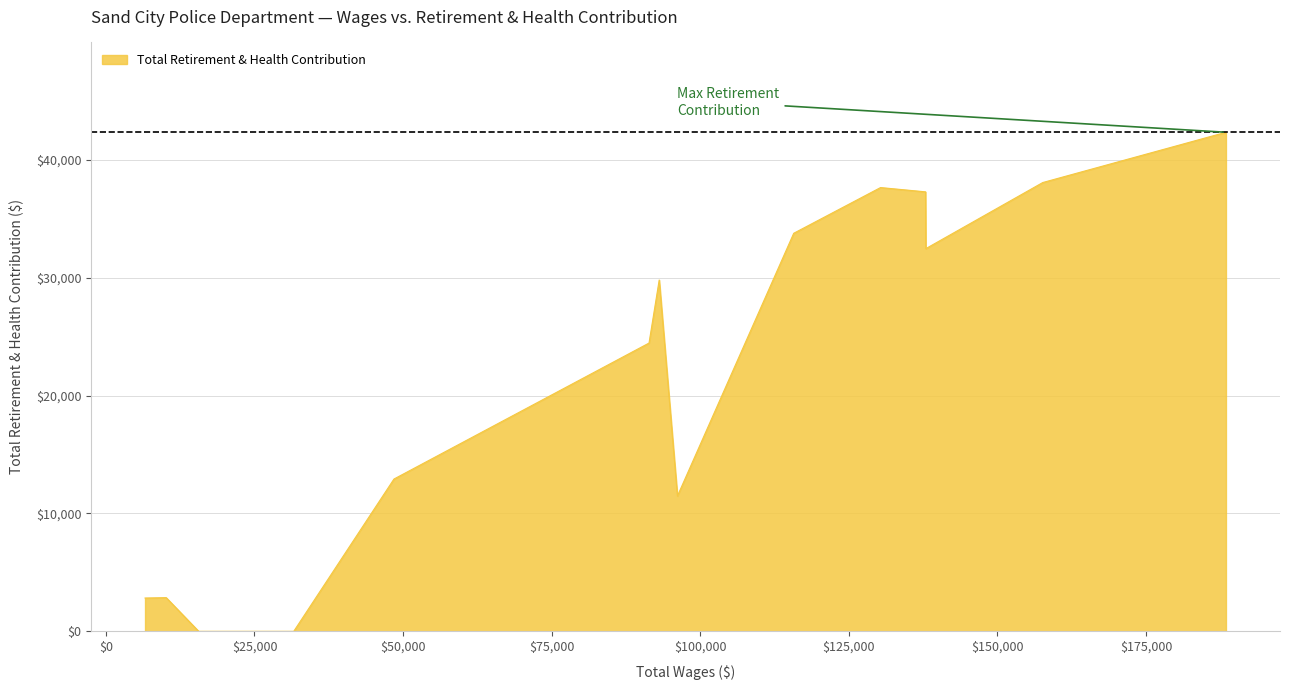

What is the greatest value displayed?

42332